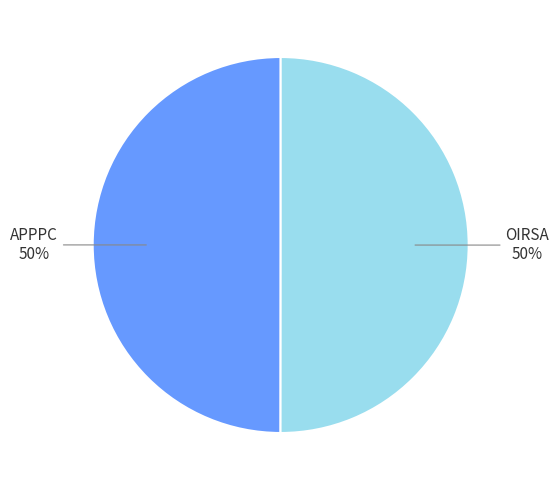

True or false: APPPC accounts for 60% of the total.

False